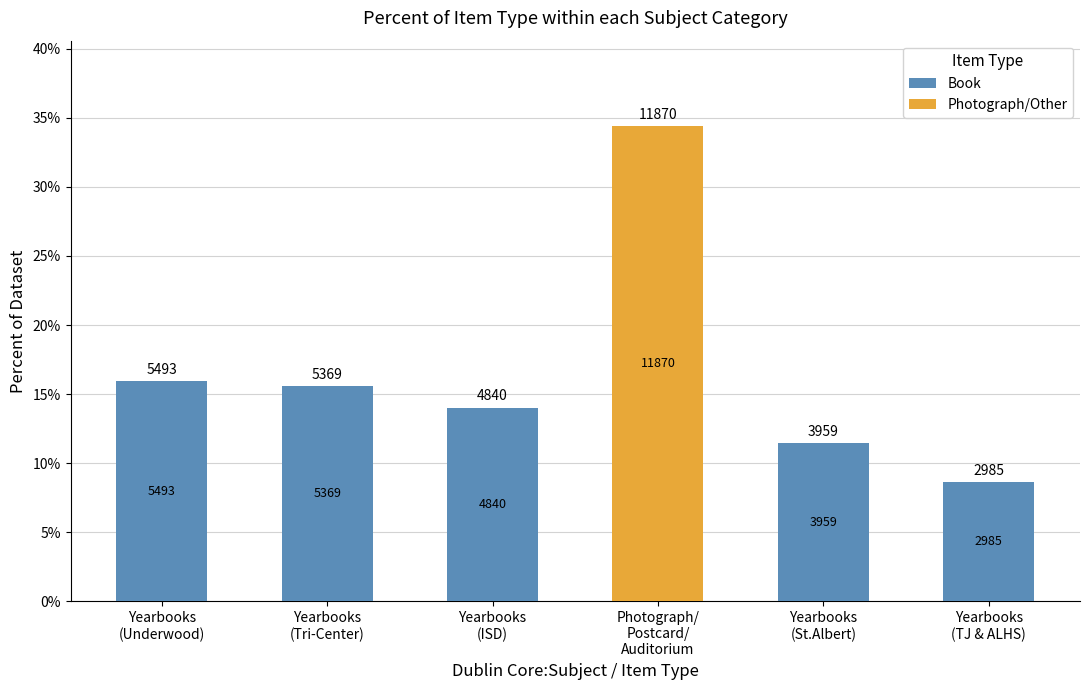

Does the chart contain stacked bars?

Yes